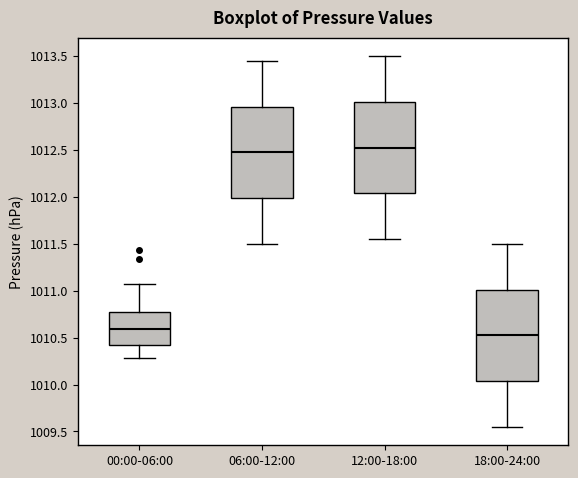

Which box's median line is the lowest?

18:00-24:00